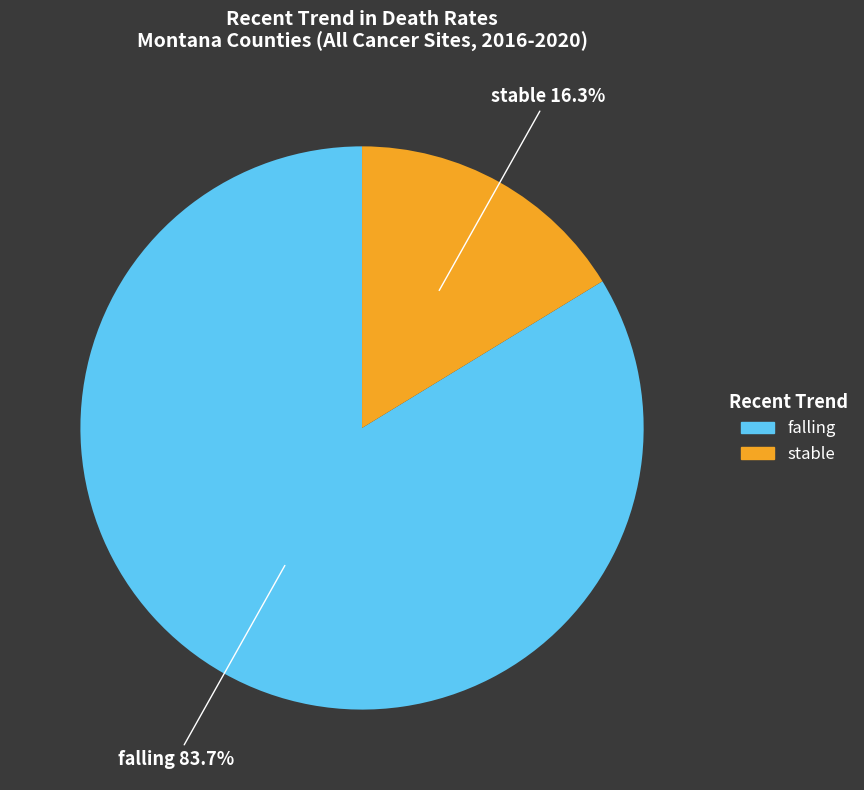

Is it true that stable is 5% of the pie?

False